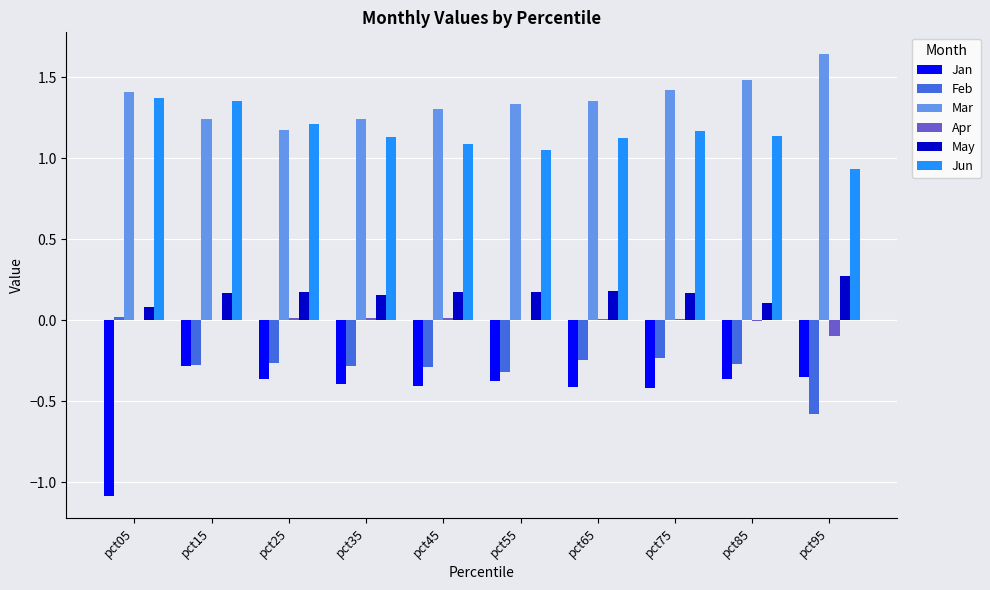

At which label is Mar closest to 1?

pct25